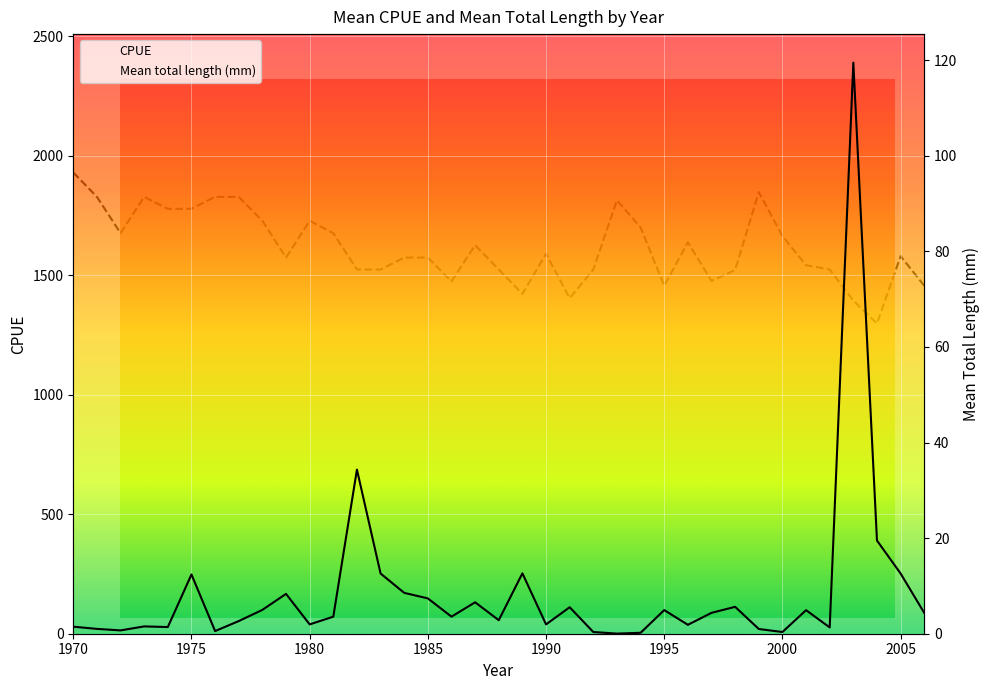

What is the minimum value for Mean total length (mm)?

64.9